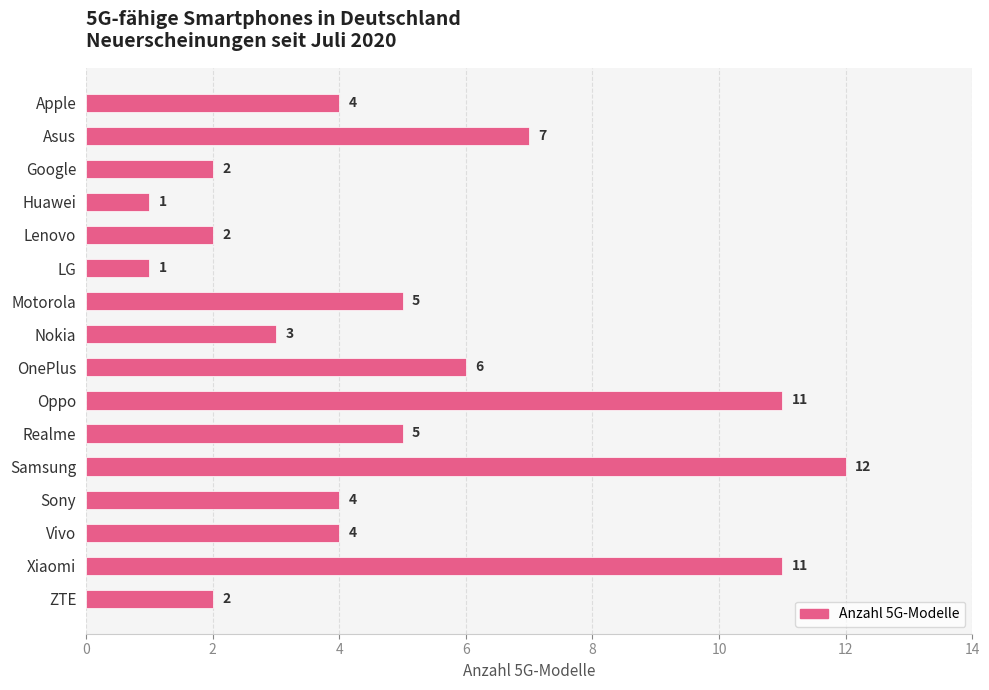

How many categories are shown in the chart?

16